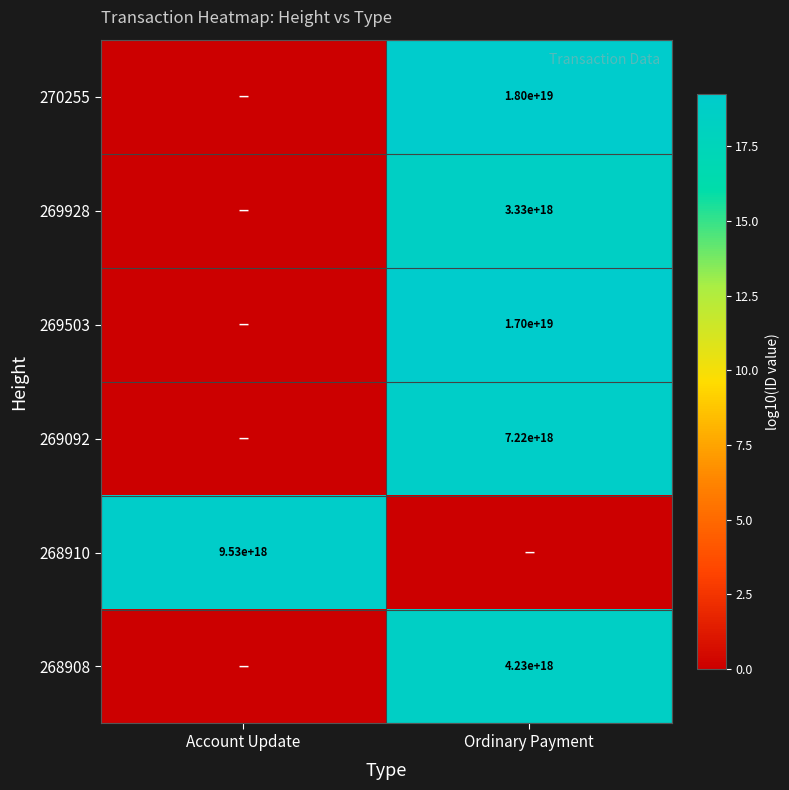

True or false: 268908 has a value of 2347146118231739904 at Ordinary Payment.

False